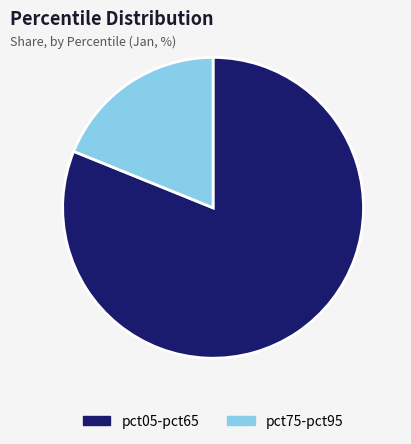

Is there any slice that represents more than half of the pie?

Yes